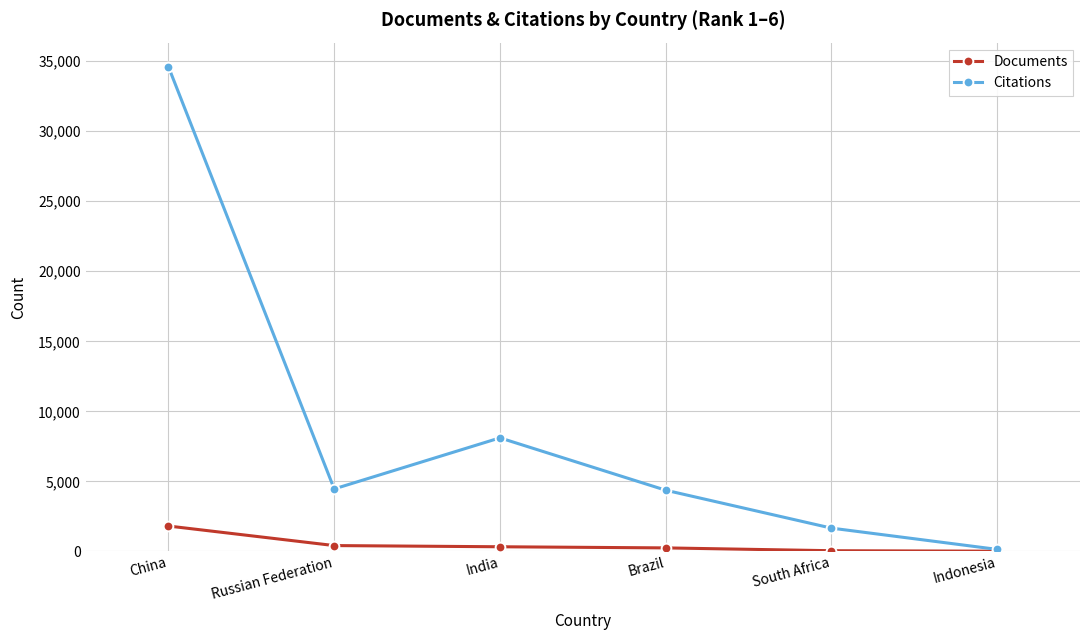

Which series has the widest spread of values?

Citations